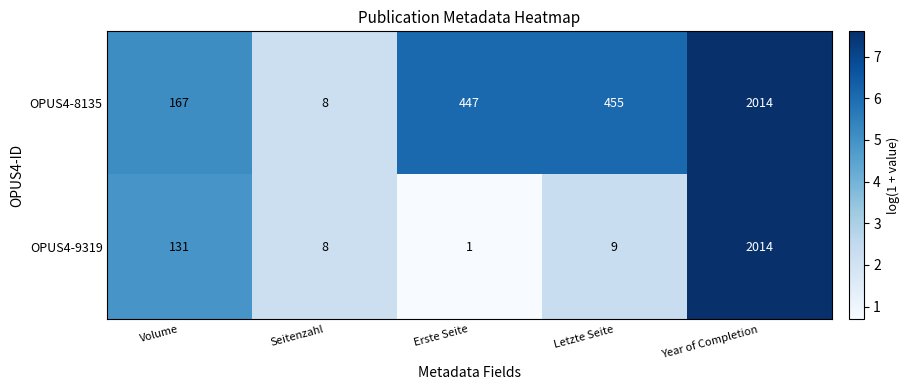

Reading left to right, list all the values displayed in this chart.

OPUS4-8135: Volume=167	Seitenzahl=8	Erste Seite=447	Letzte Seite=455	Year of Completion=2014
OPUS4-9319: Volume=131	Seitenzahl=8	Erste Seite=1	Letzte Seite=9	Year of Completion=2014